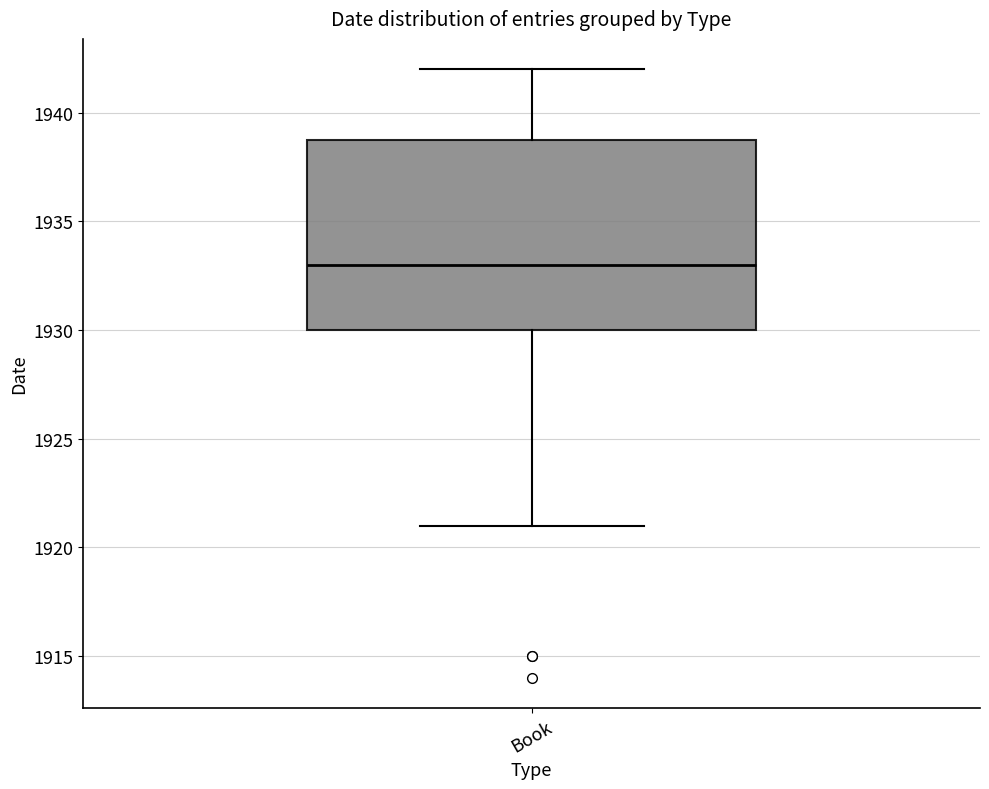

Where does the median line of the box for Book sit on the y-axis? The values are not printed on the chart, so give them approximately, as read against the axis.

1933